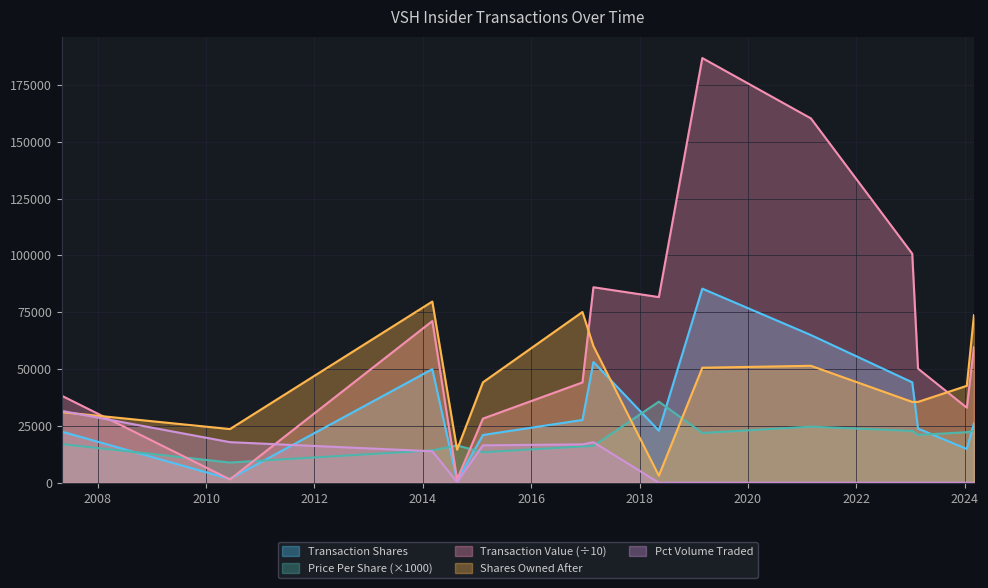

Rank the categories by transactionValue value from highest to lowest.

2019-02-28, 2021-03-01, 2023-01-13, 2017-02-24, 2018-05-11, 2014-03-06, 2024-03-04, 2023-02-21, 2016-12-12, 2007-05-04, 2024-01-16, 2015-02-10, 2010-06-11, 2014-08-20